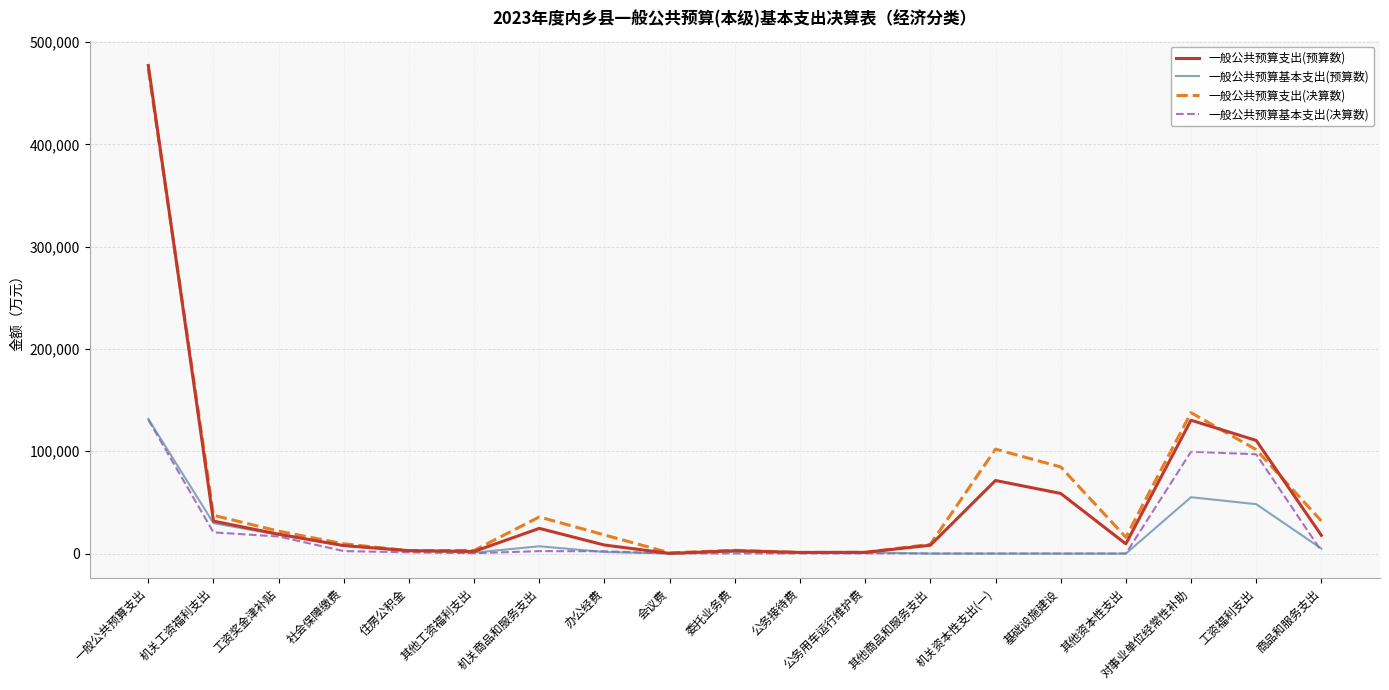

How many lines are shown in the chart?

4